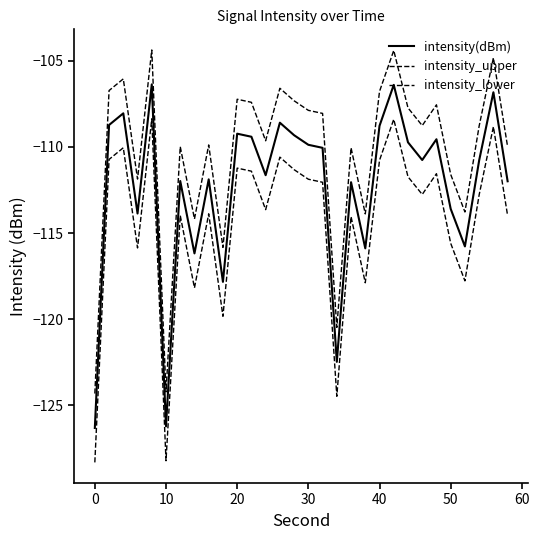

How many lines are shown in the chart?

3